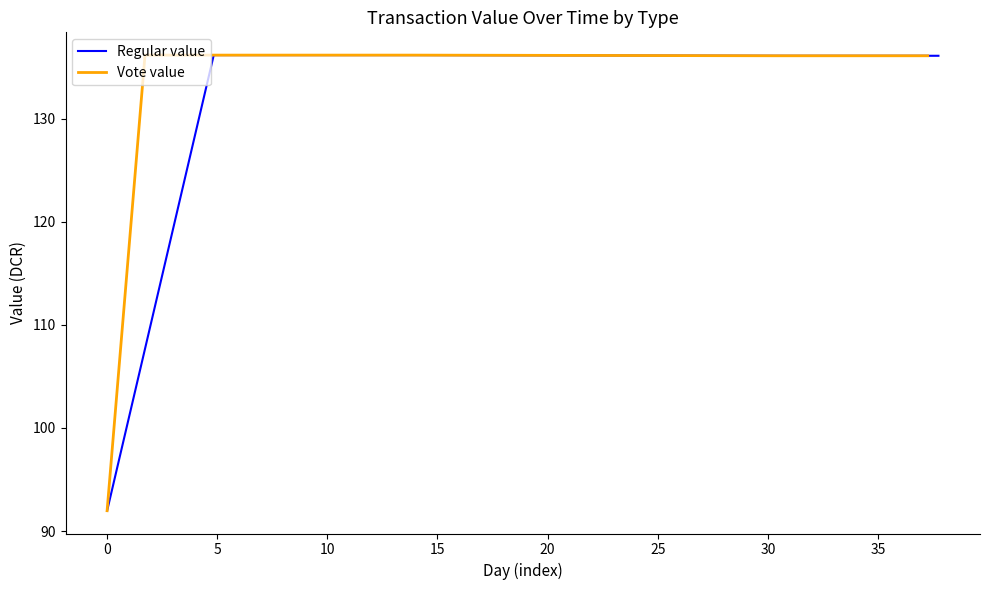

Is the value of Vote value at 10 greater than the value of Regular value at 5?

No